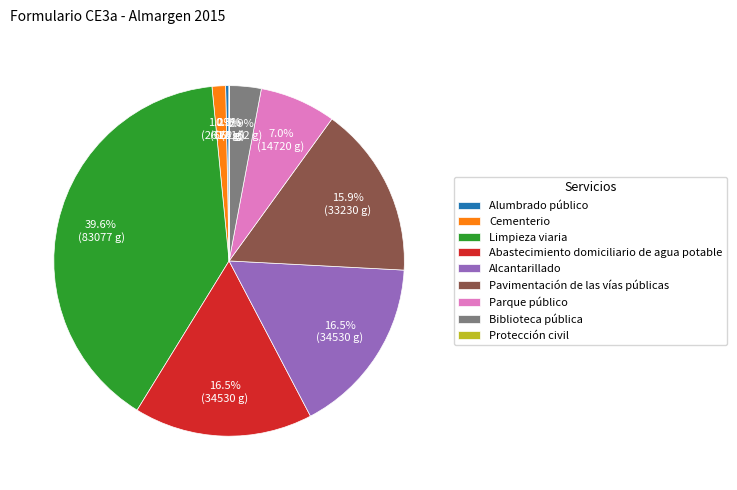

What portion of the pie excludes Limpieza viaria?

60.4%